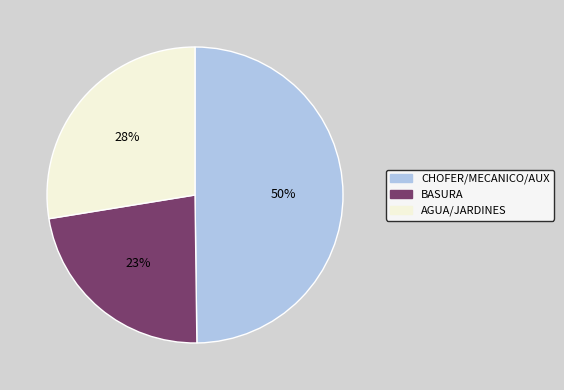

To the nearest percent, what is the difference between the largest and smallest slice percentages?

27%